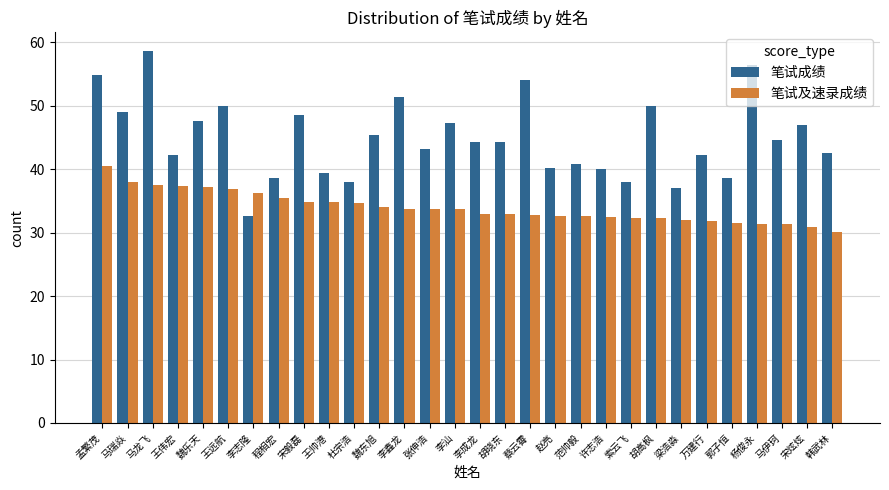

Which series changed the most between 许志浩 and 杨俊永?

笔试成绩